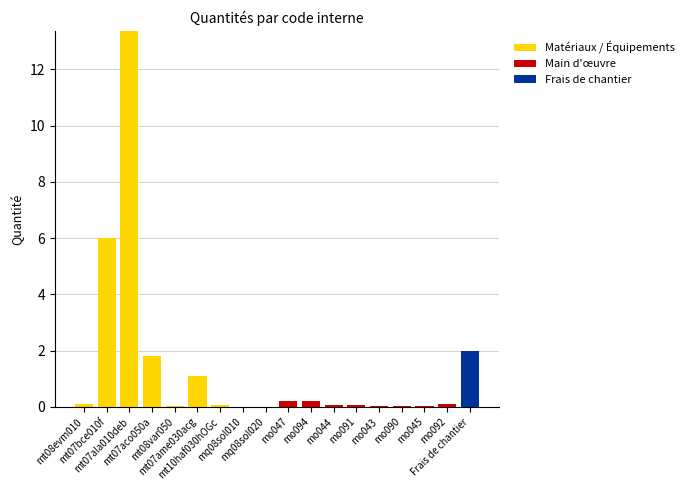

How many series are shown in this chart?

3